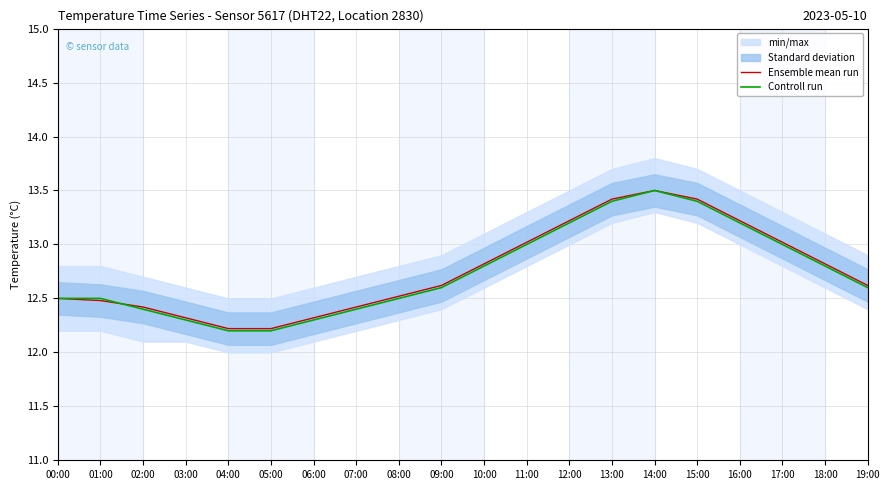

What is the sum of all Controll run values?

254.8